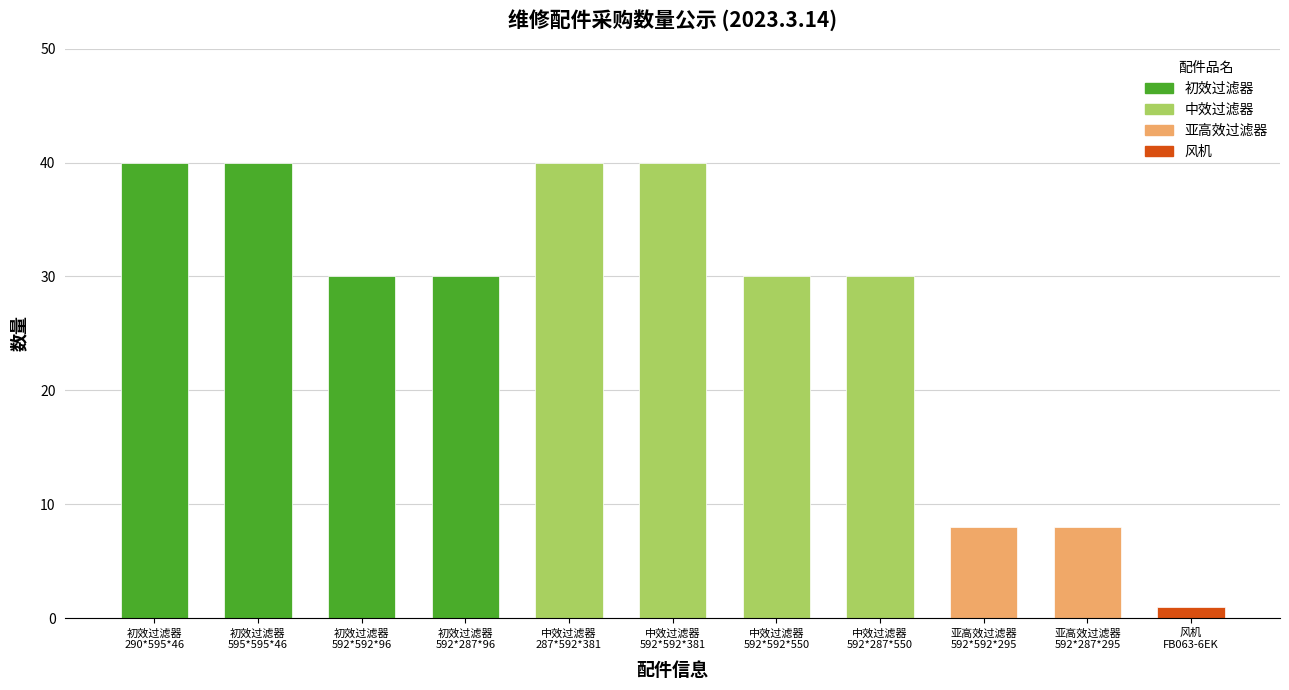

What is the average value?

27